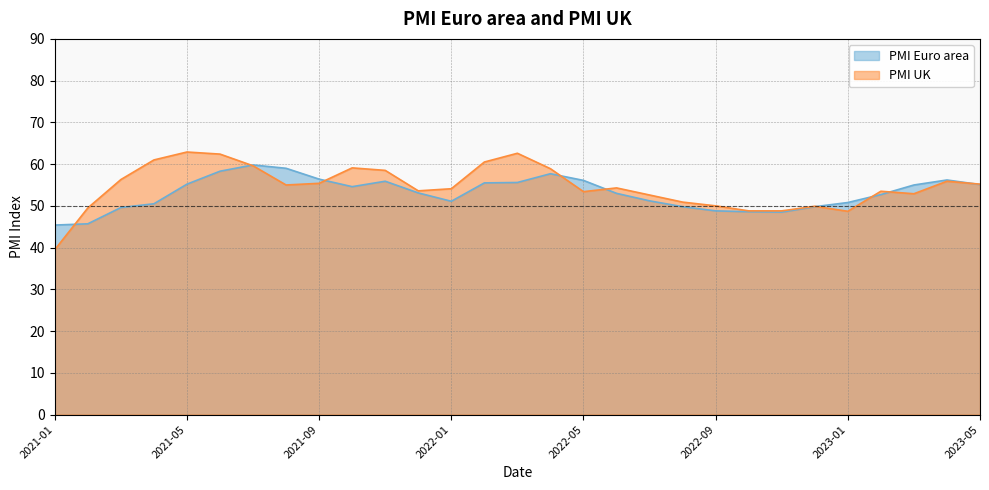

Is the value of PMI UK at 2022-08 greater than the value of PMI Euro area at 2023-05?

No